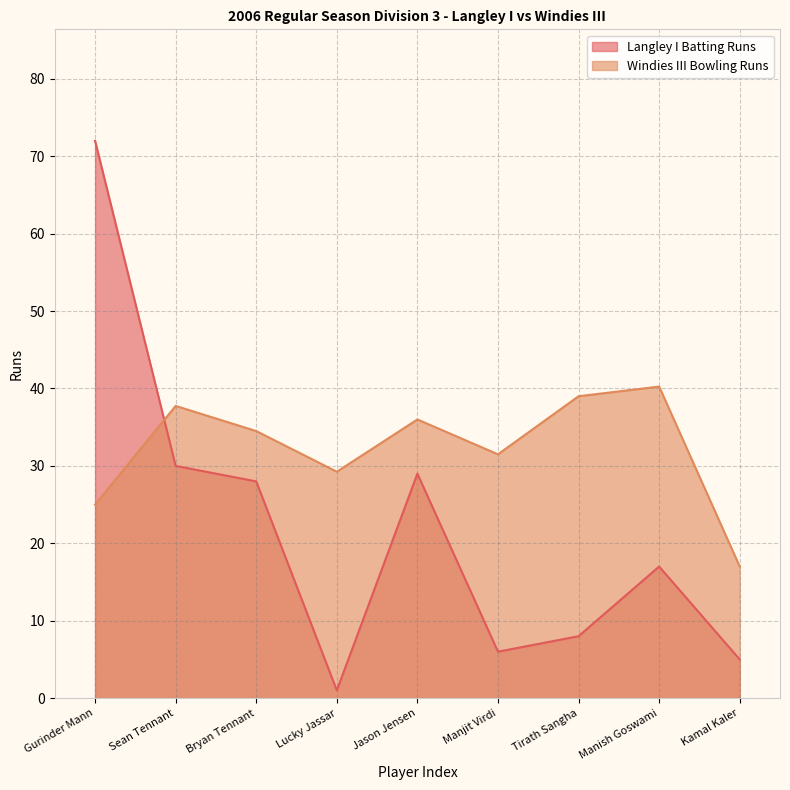

Count the number of values greater than 17.

4